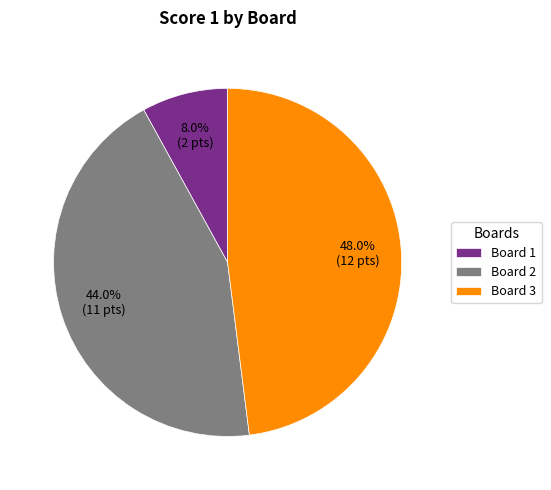

To the nearest percent, what percentage of the pie is Board 1?

8%